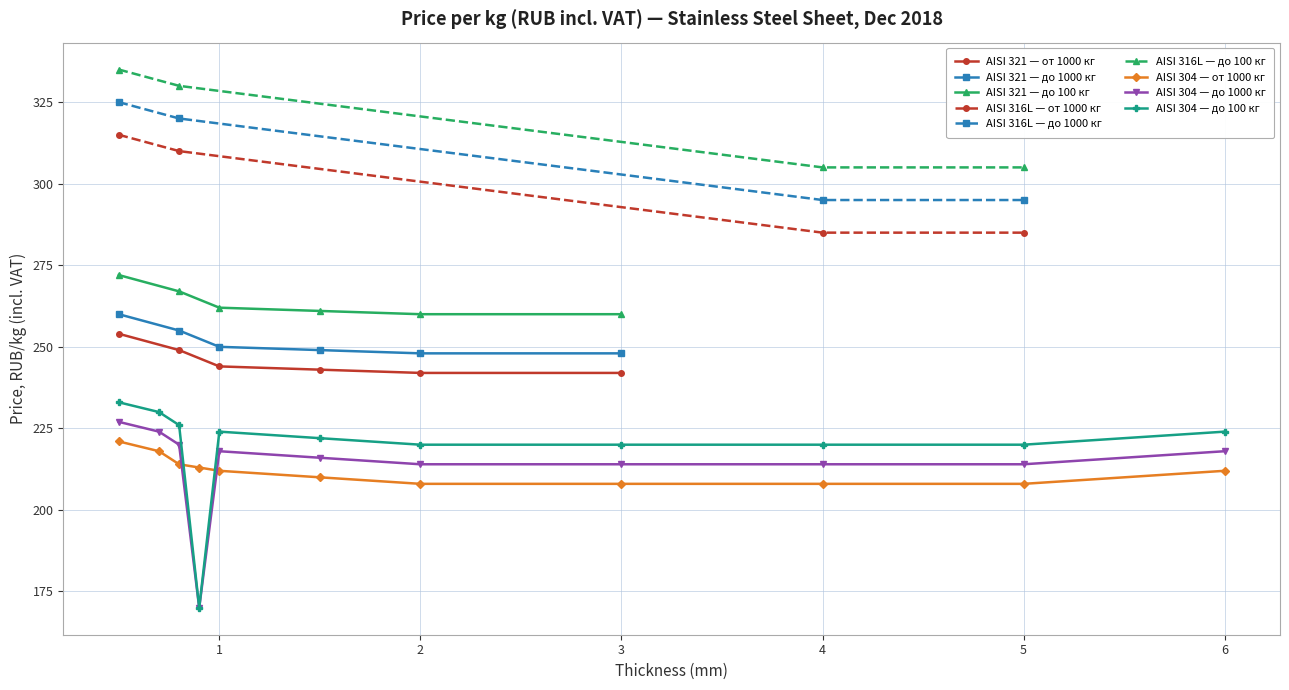

True or false: AISI 321 (08X18H10T) 2B - to 1000kg and AISI 321 (08X18H10T) 2B - from 1000kg cross at least once.

False